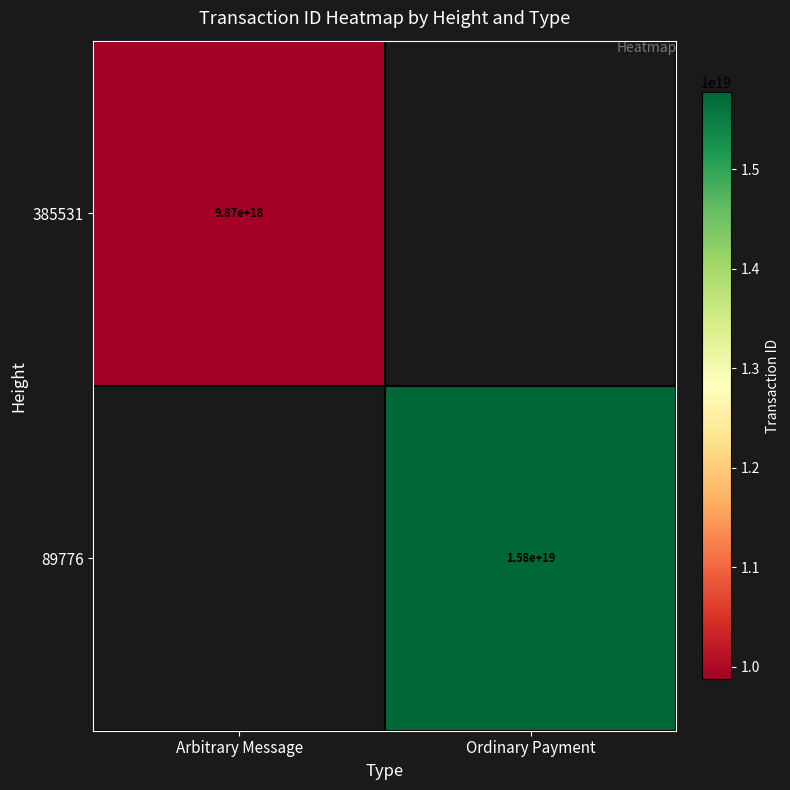

The value of 89776 at Ordinary Payment is 15800000000000000000. True or false?

True